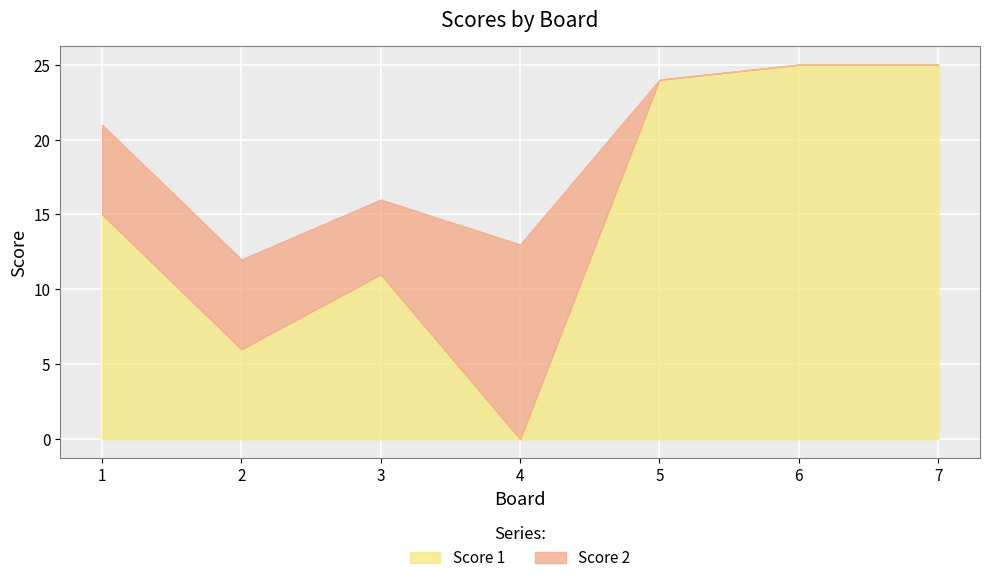

Which series has the largest range (max minus min)?

Score 1